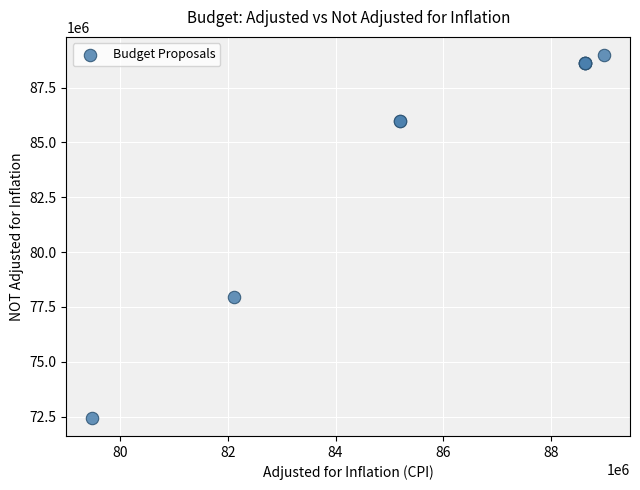

What Y value in the scatter plot is closest to 80715461?

77961371